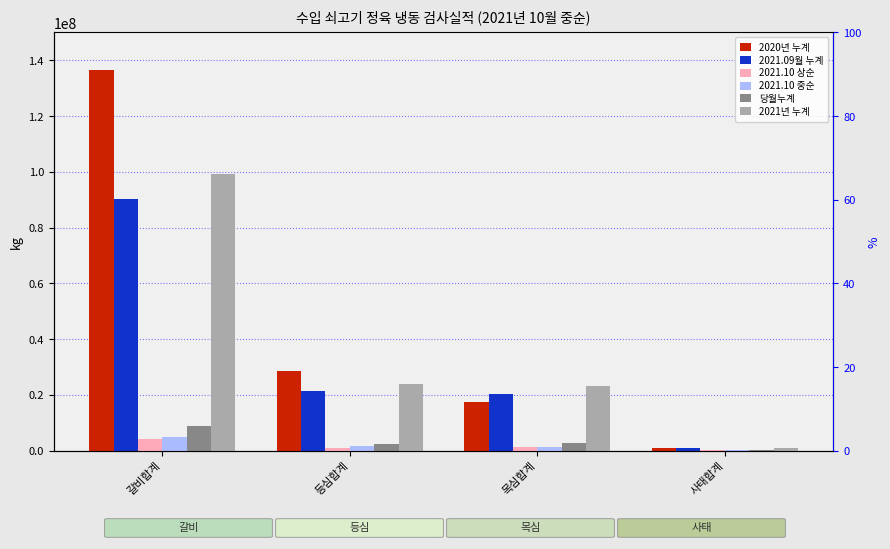

Which series changed the most between 갈비합계 and 목심합계?

2020년 누계